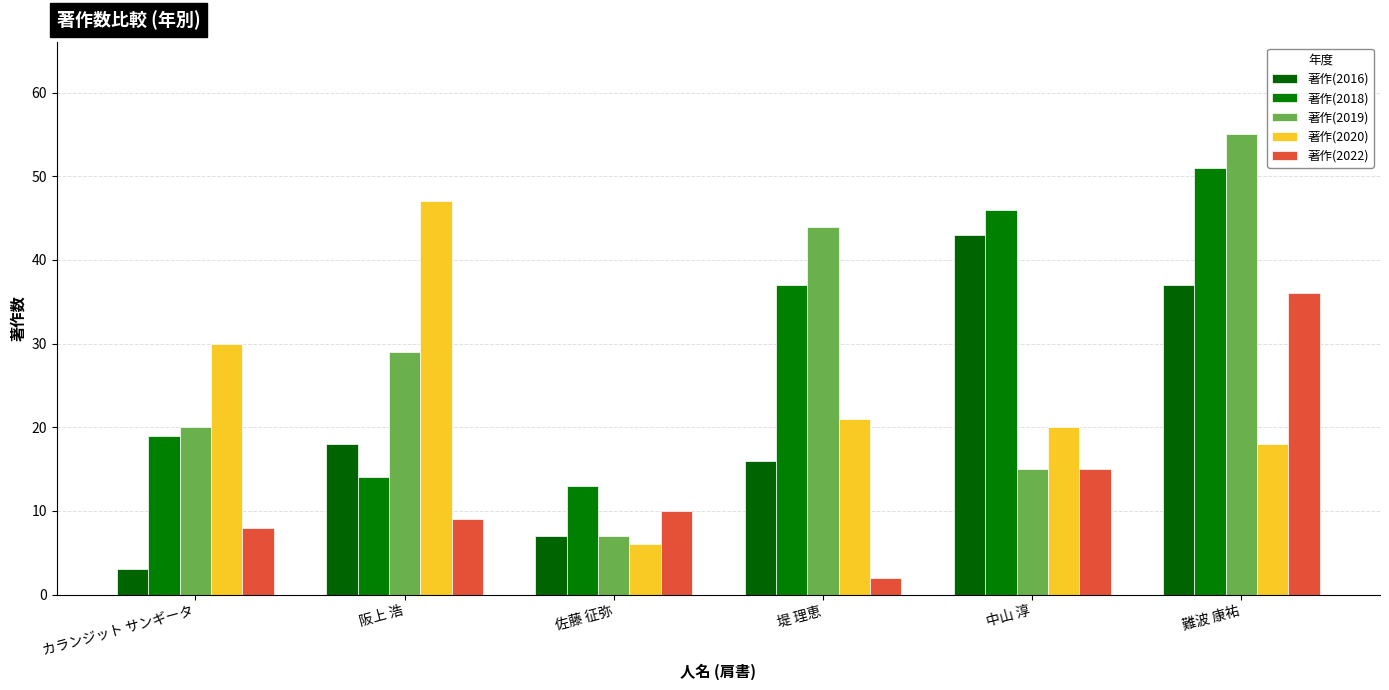

Are the bars horizontal?

No